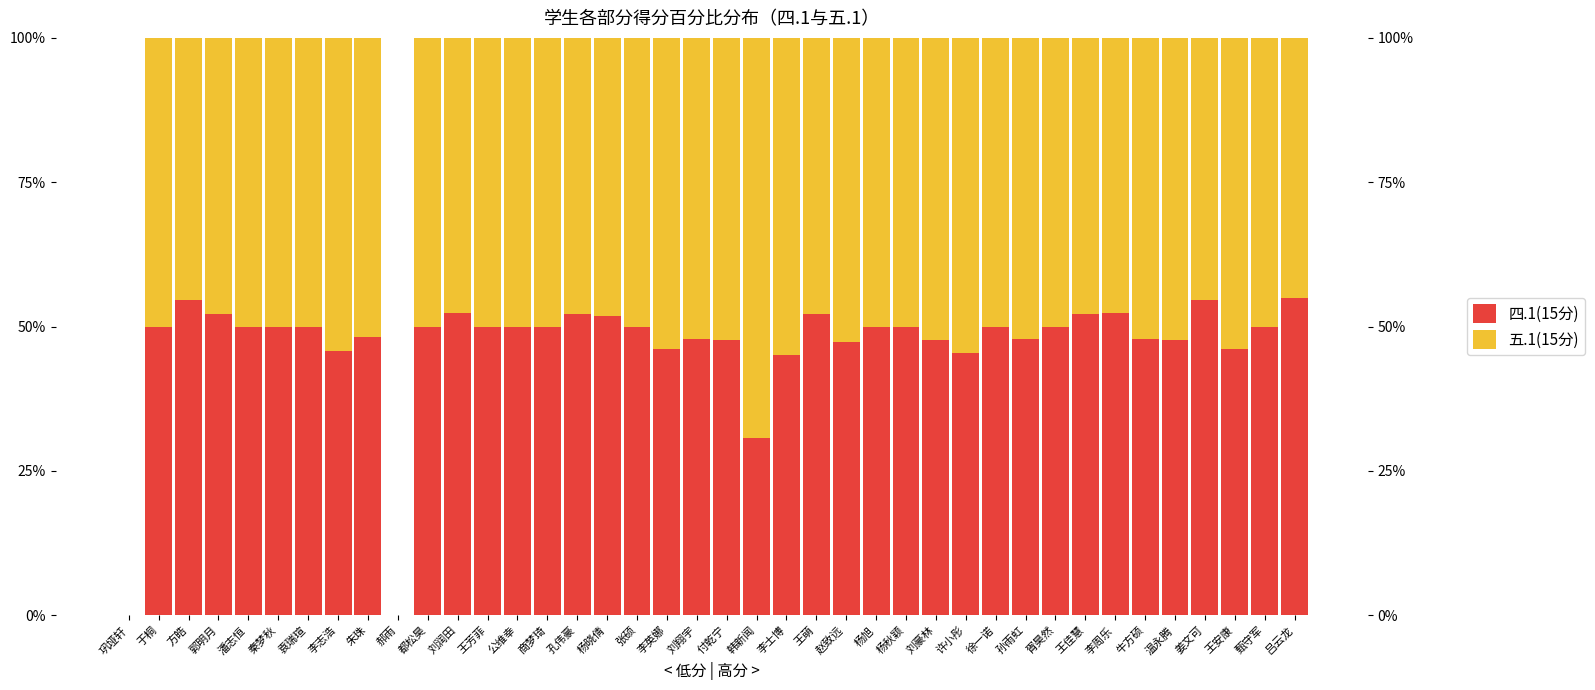

What is the label of the 28th bar from the left?

刘豪林